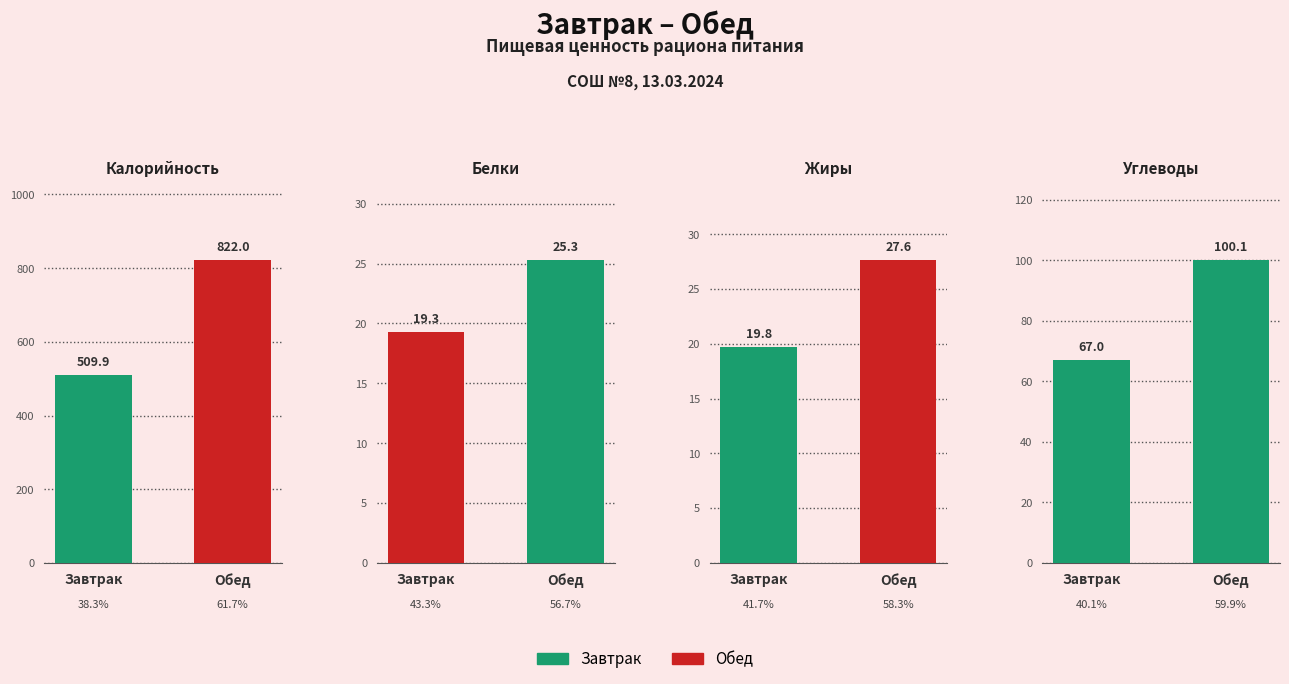

What position from the right is Обед?

1